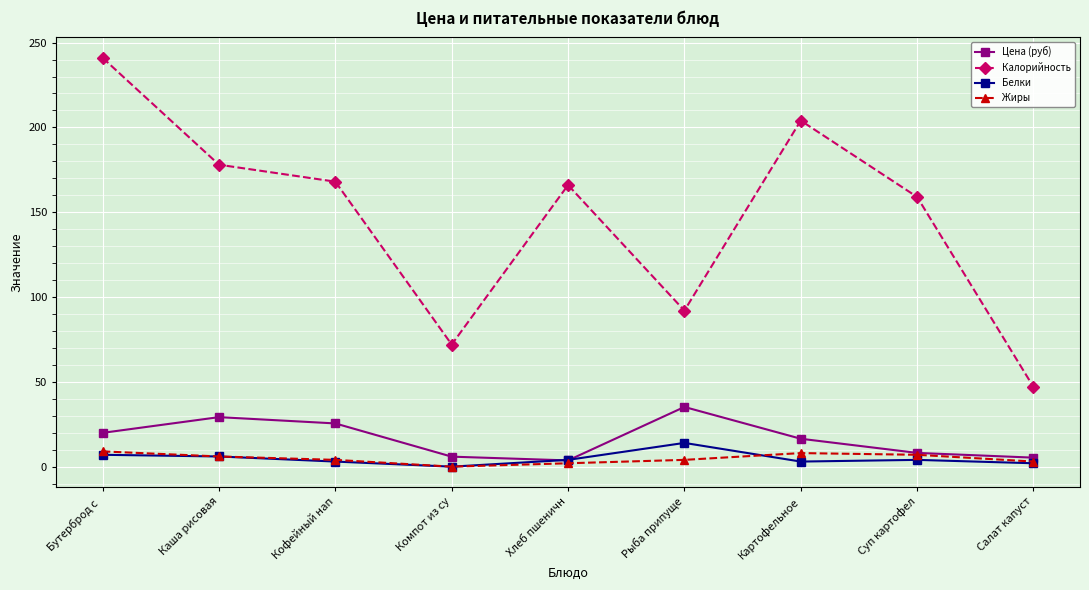

What is the difference between the maximum and minimum values in the Белки series?

14.0